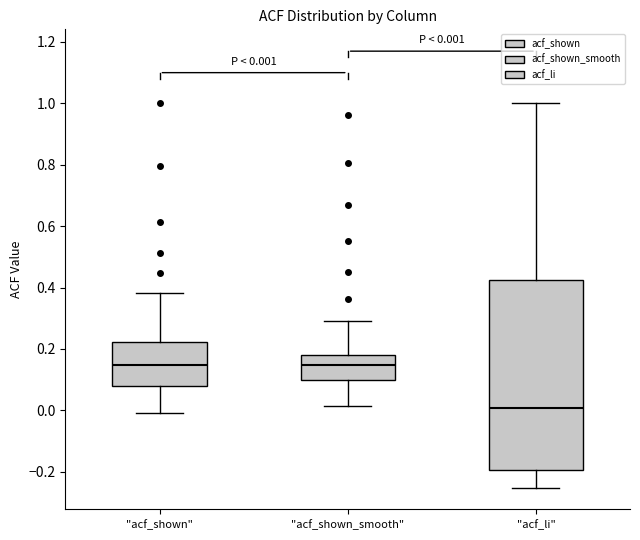

Which box is the tallest, from its lower edge to its upper edge?

"acf_li"